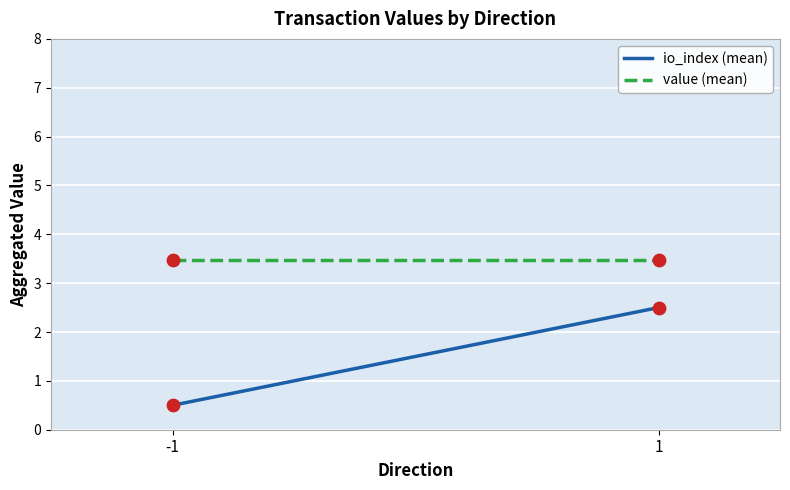

At how many categories does at least one series exceed 1?

2